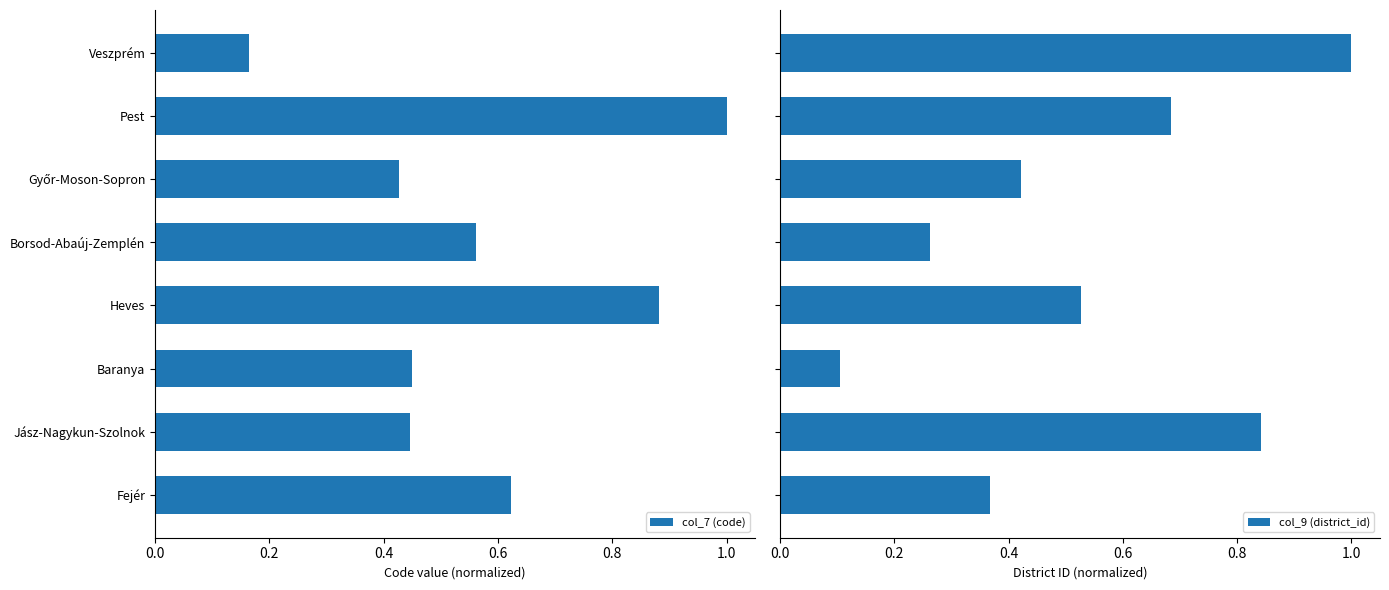

How many groups of bars are there?

8